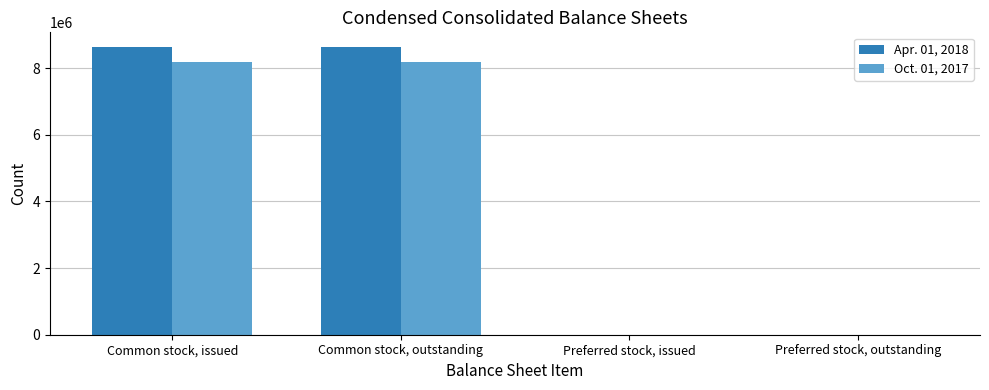

Reading right to left, extract all data points from this chart.

Apr. 01, 2018: 78	78	8646003	8646003
Oct. 01, 2017: 174	174	8190101	8190101